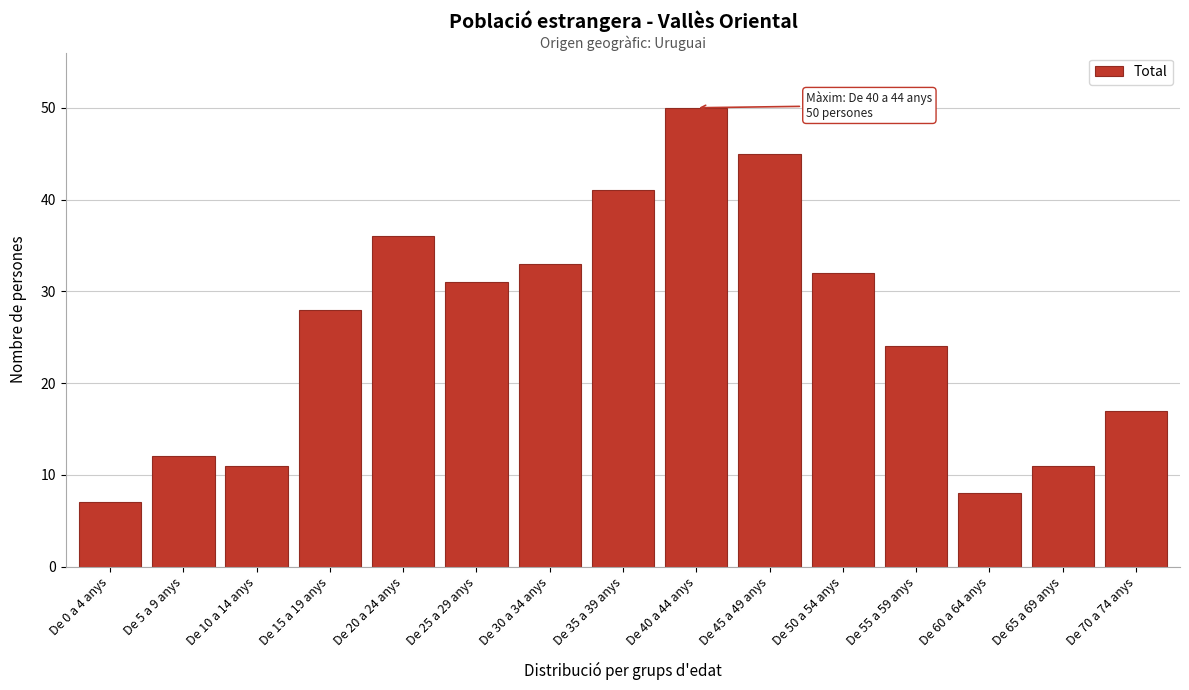

Reading right to left, list all the values displayed in this chart.

De 70 a 74 anys=17	De 65 a 69 anys=11	De 60 a 64 anys=8	De 55 a 59 anys=24	De 50 a 54 anys=32	De 45 a 49 anys=45	De 40 a 44 anys=50	De 35 a 39 anys=41	De 30 a 34 anys=33	De 25 a 29 anys=31	De 20 a 24 anys=36	De 15 a 19 anys=28	De 10 a 14 anys=11	De 5 a 9 anys=12	De 0 a 4 anys=7